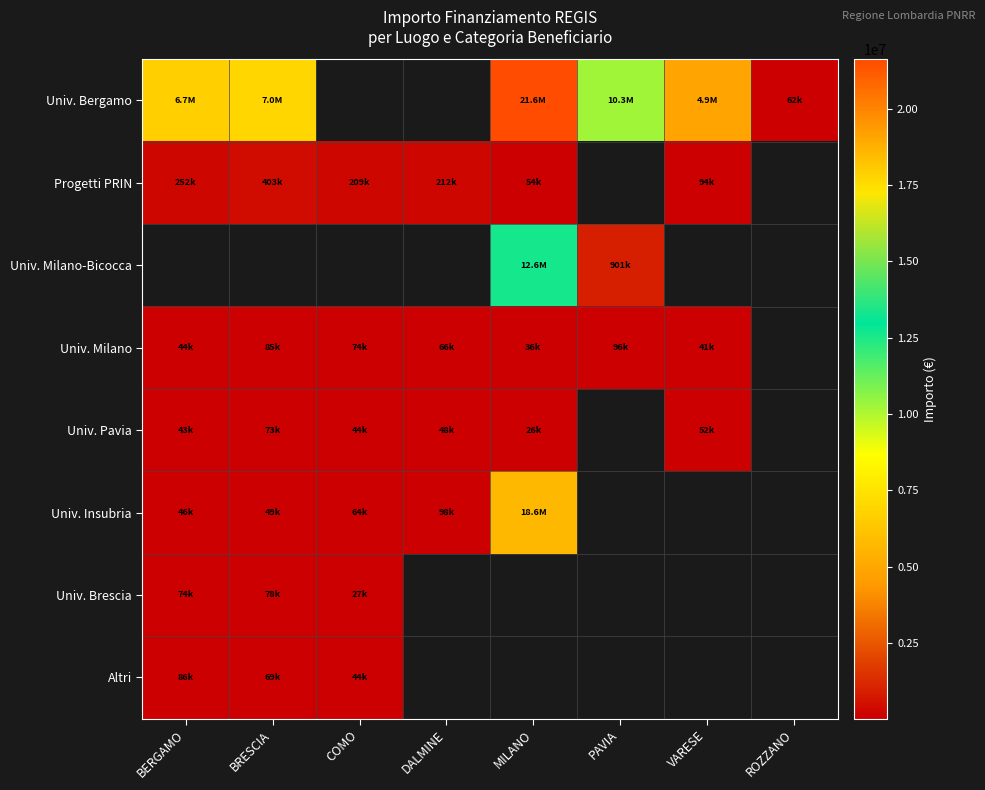

Is the value of Progetti PRIN at BERGAMO greater than the value of Univ. Brescia at COMO?

Yes